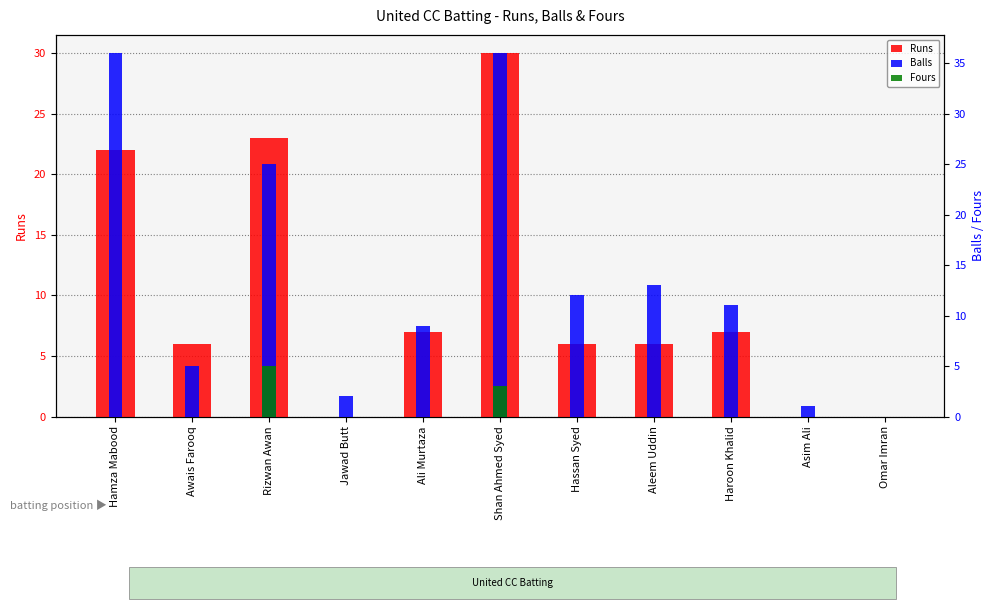

How many groups of bars are there?

11